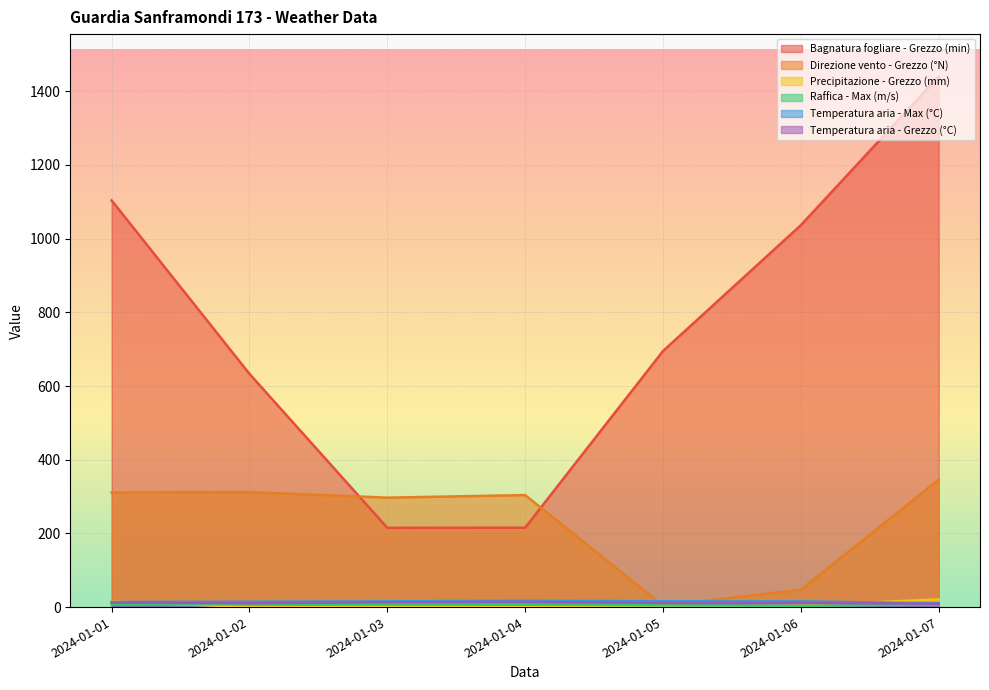

What is the average value of the Temperatura aria - Grezzo (°C) series?

11.6